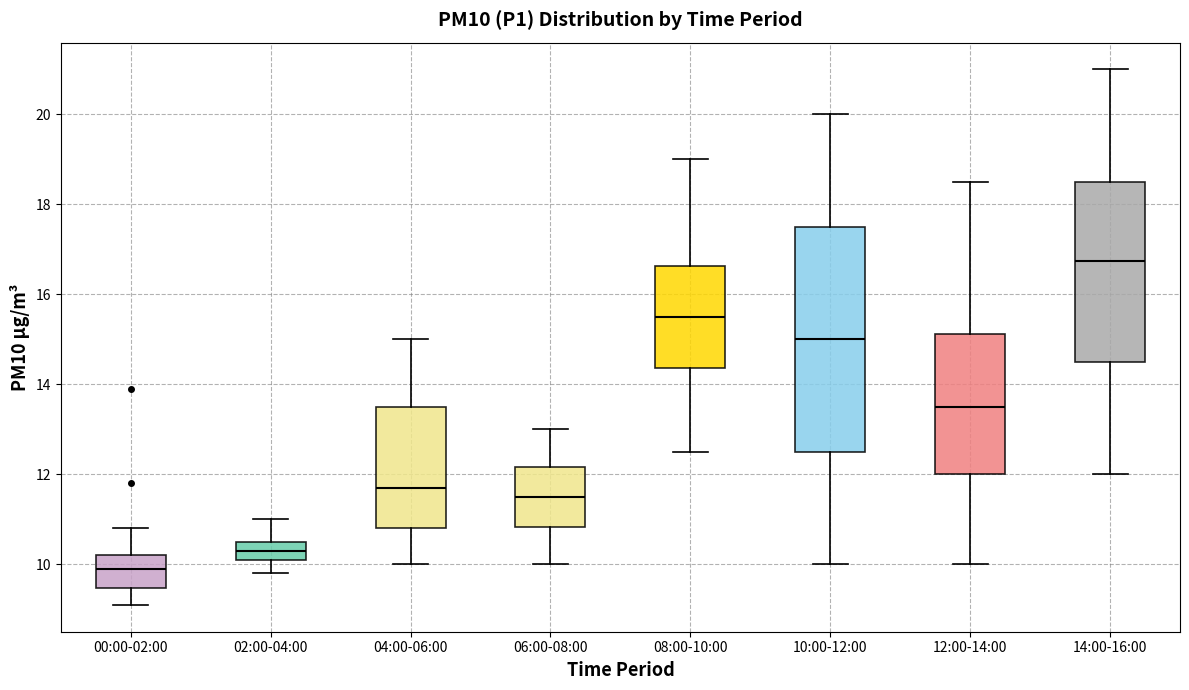

Which box is the tallest, from its lower edge to its upper edge?

10:00-12:00